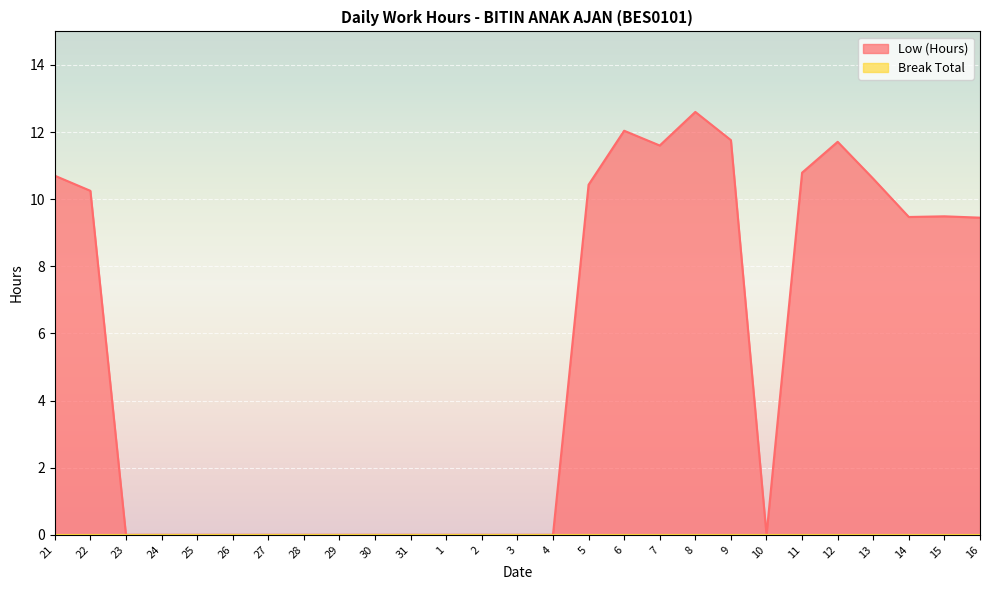

What is the sum of all values?

140.9